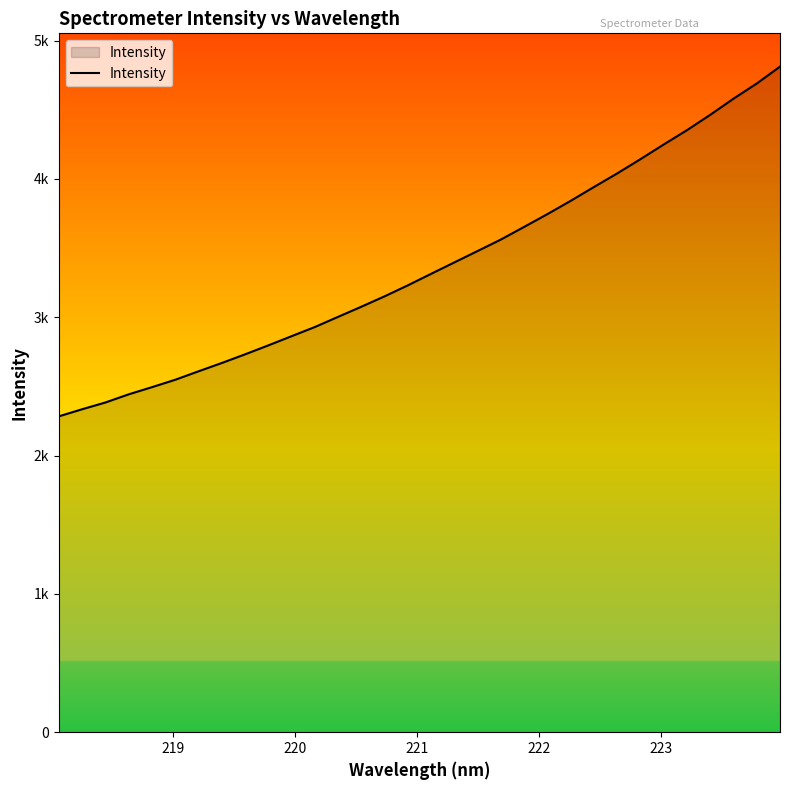

Does the chart have visible grid lines?

No